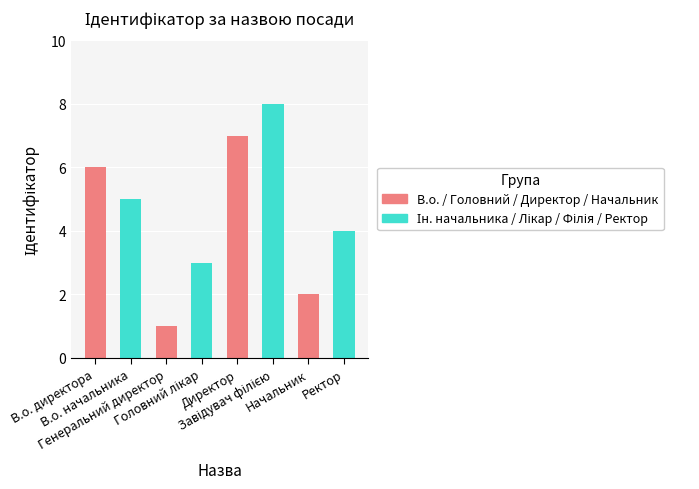

What is the difference between the maximum and minimum values?

7